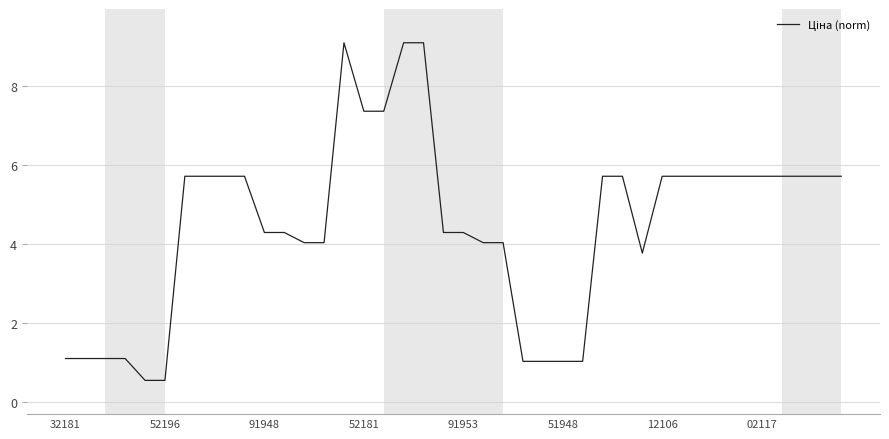

What is the minimum value shown in the chart?

0.6